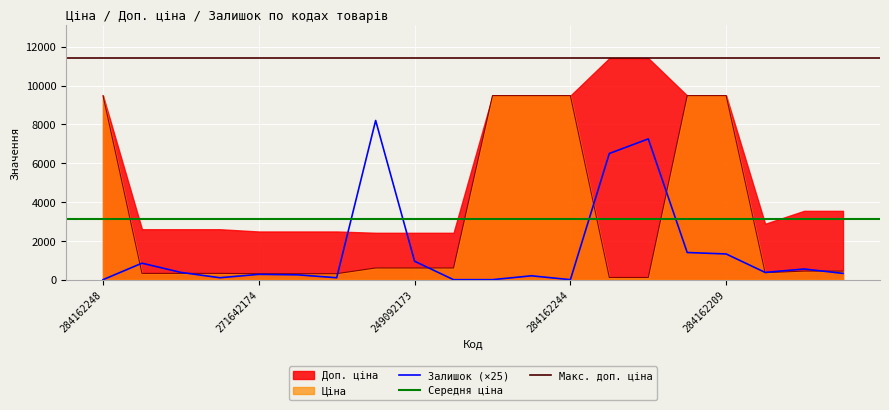

Reading left to right, what are all the values shown in this chart?

Ціна: 9480.1	324.8	324.8	324.8	310.3	310.3	310.3	603.7	603.7	603.7	9480.1	9480.1	9480.1	114.1	114.1	9480.1	9480.1	359.9	443.1	443.1
Залишок: 0.0	850.0	375.0	100.0	275.0	250.0	100.0	8200.0	950.0	0.0	0.0	200.0	0.0	6500.0	7250.0	1400.0	1325.0	375.0	550.0	325.0